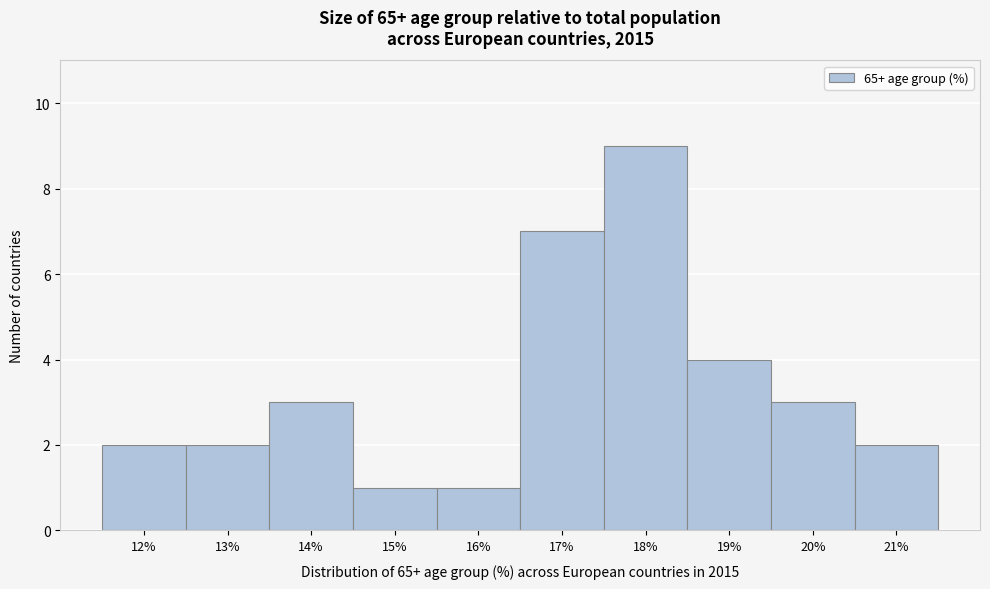

Reading right to left, what are all the values shown in this chart?

2	3	4	9	7	1	1	3	2	2